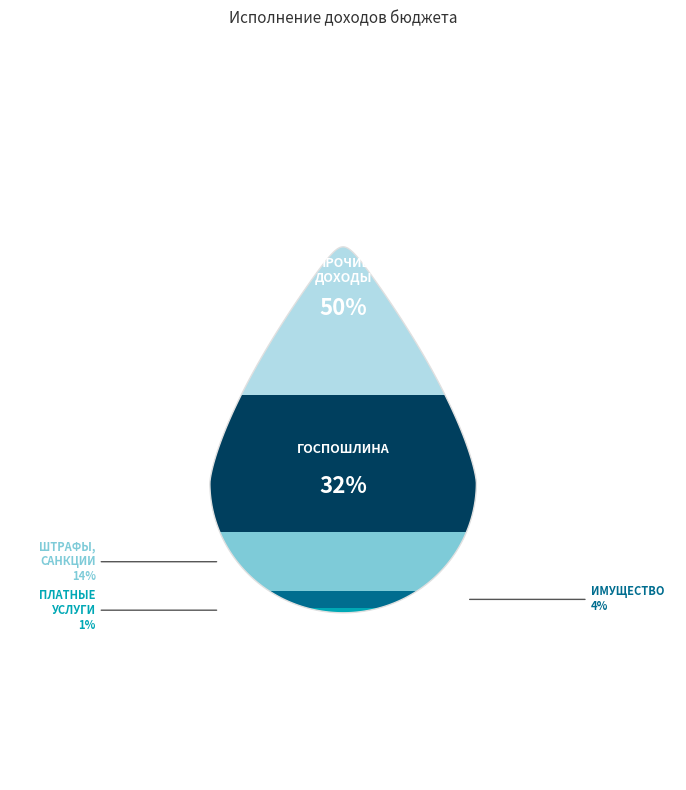

Is the sum of ШТРАФЫ, САНКЦИИ, ВОЗМЕЩЕНИЕ УЩЕРБА and НАЛОГОВЫЕ И НЕНАЛОГОВЫЕ ДОХОДЫ (прочие) greater than half?

Yes